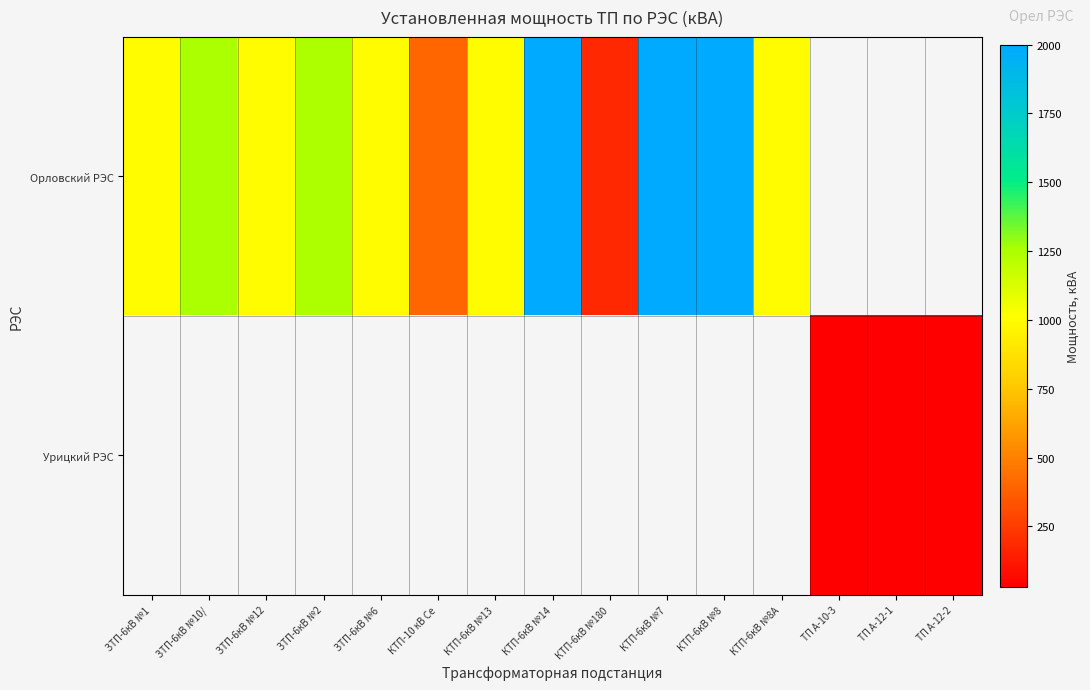

Is it true that row_0 equals 1000.0 at ЗТП-6кВ №6?

True